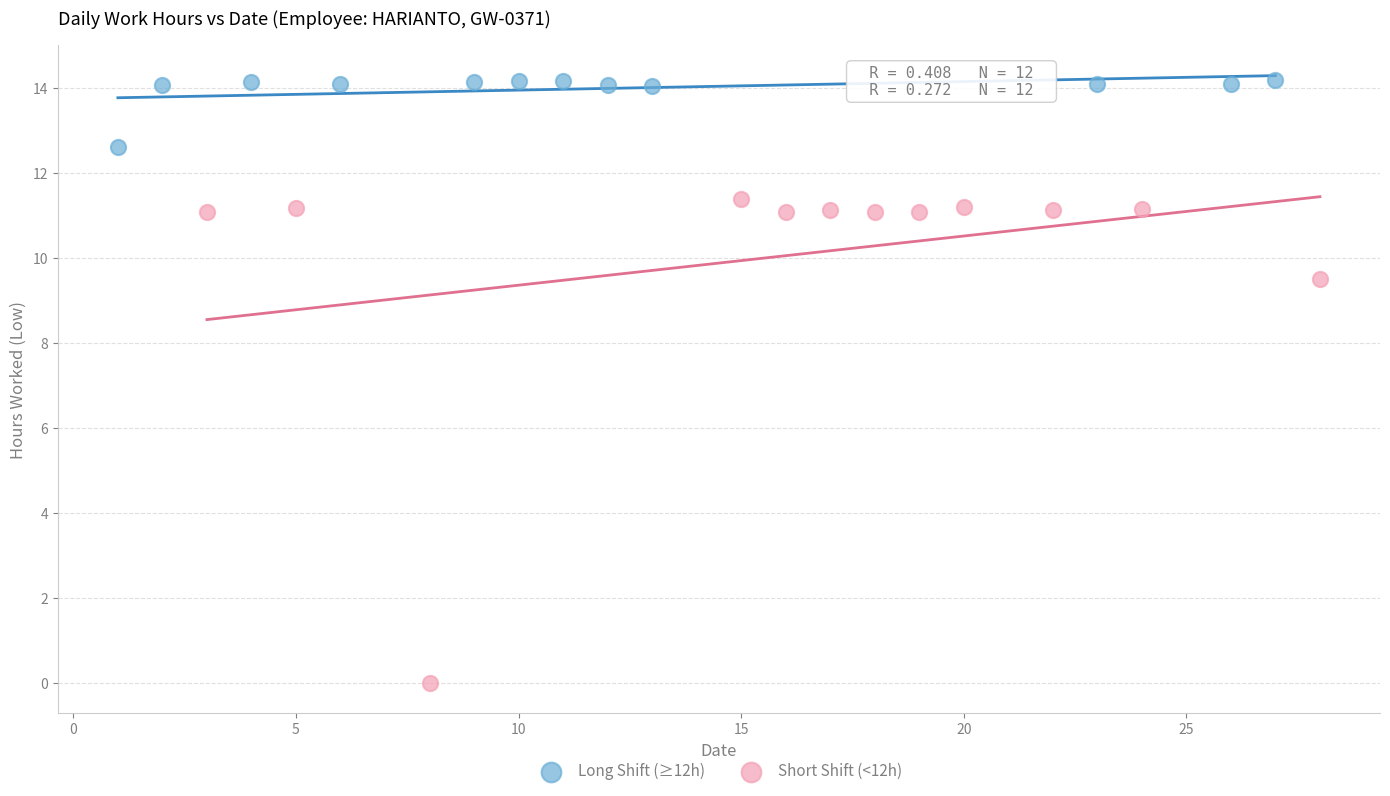

Which series contains the lowest Y value?

Short Shift (<12h)